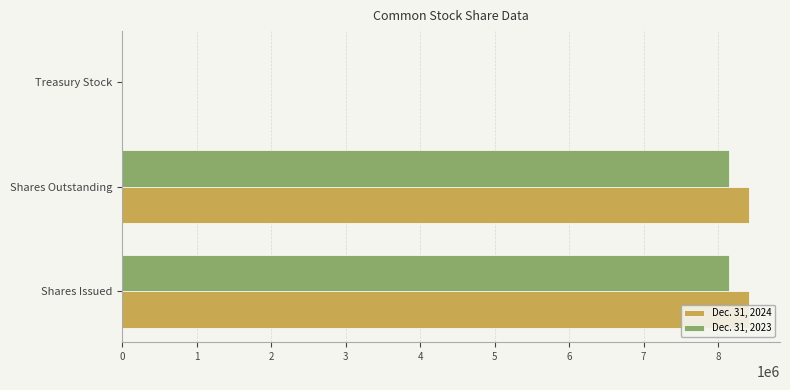

What is the smallest value displayed?

738